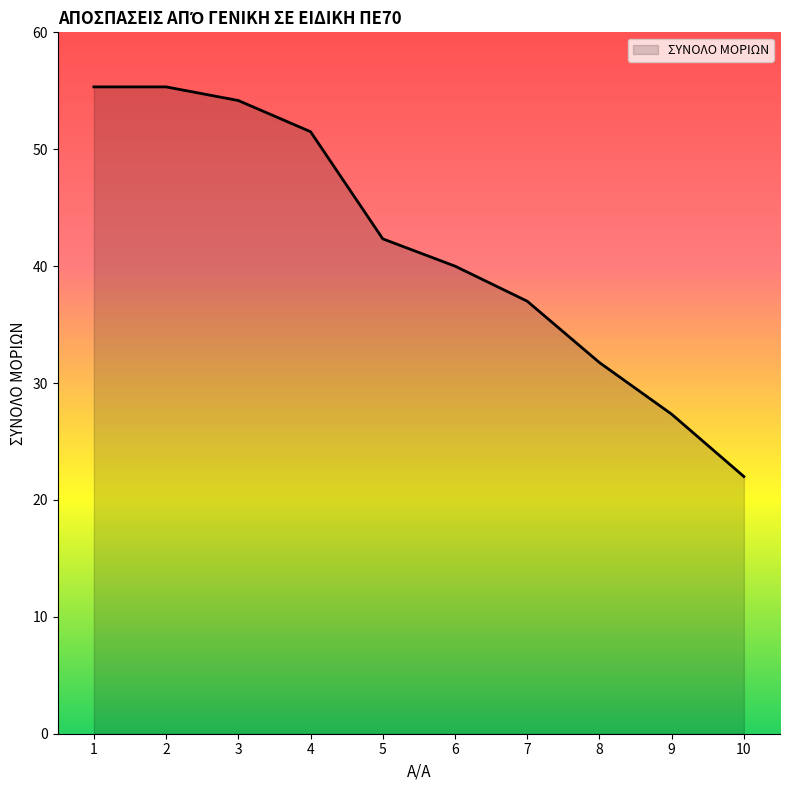

How many categories are shown in the chart?

10